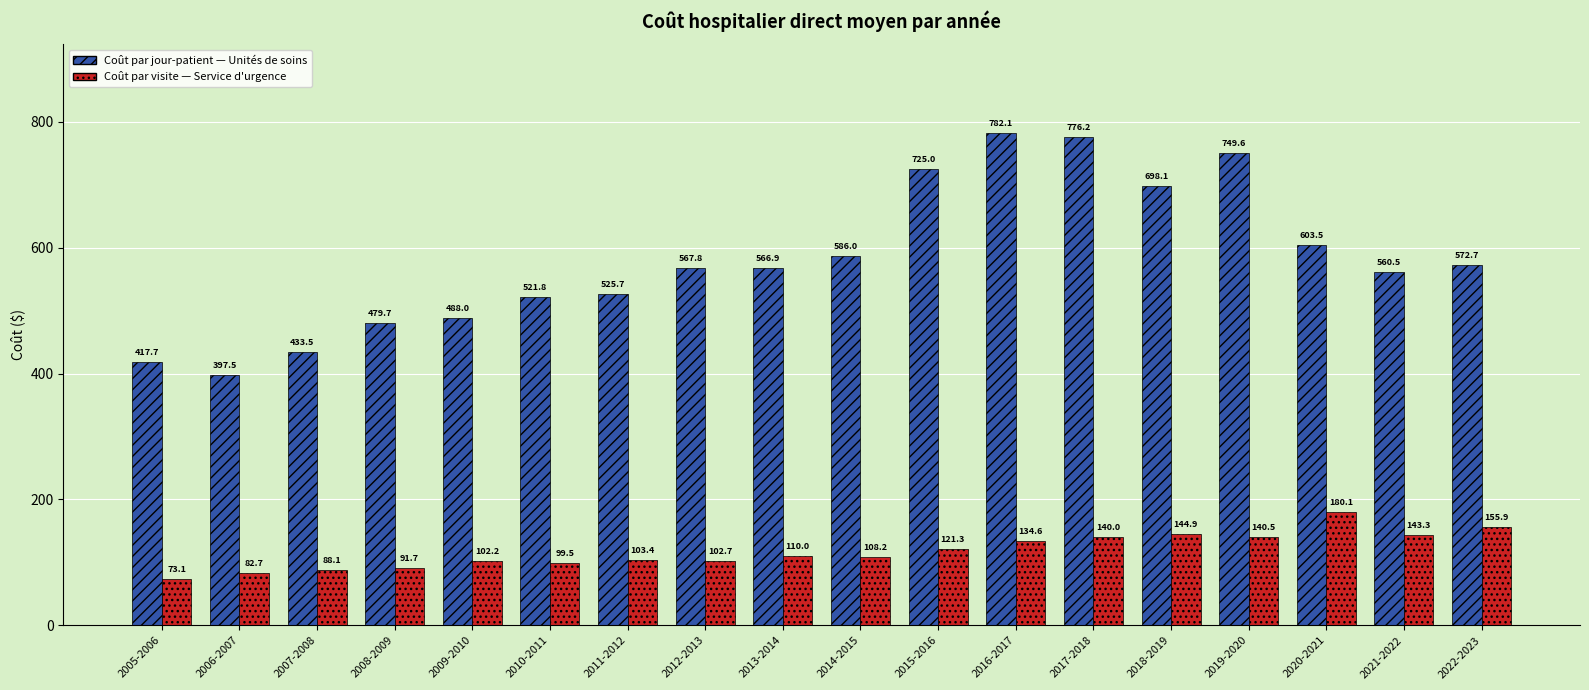

Where does the Coût par jour-patient — Unités de soins series first go above 567?

2012-2013